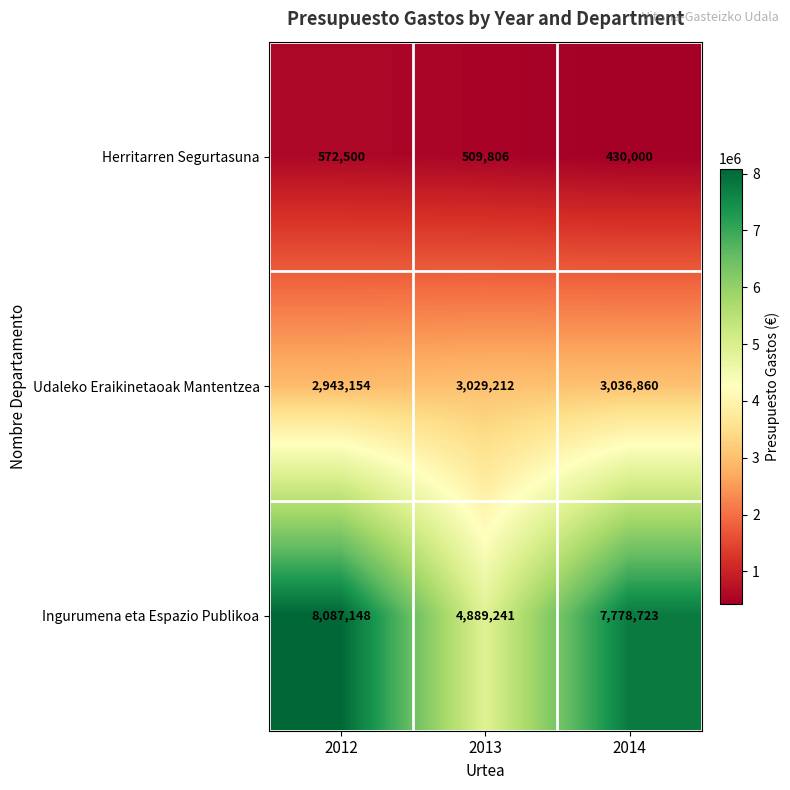

Is it true that Udaleko Eraikinetaoak Mantentzea equals 4466749 at 2014?

False